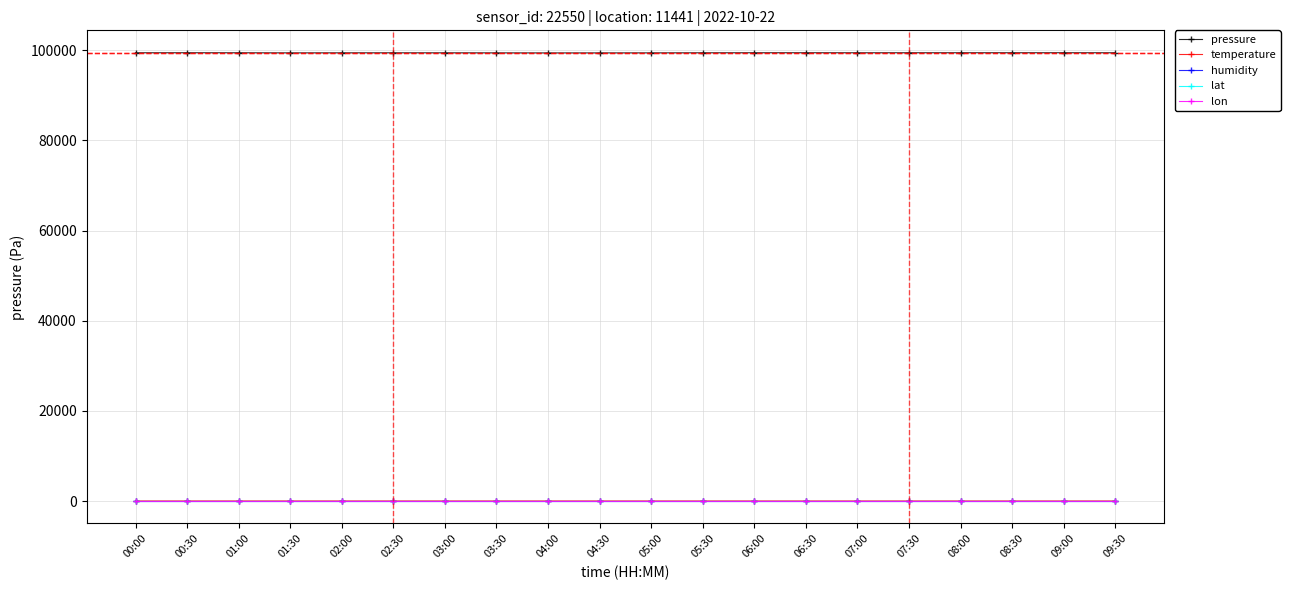

True or false: pressure and humidity intersect in this chart.

False